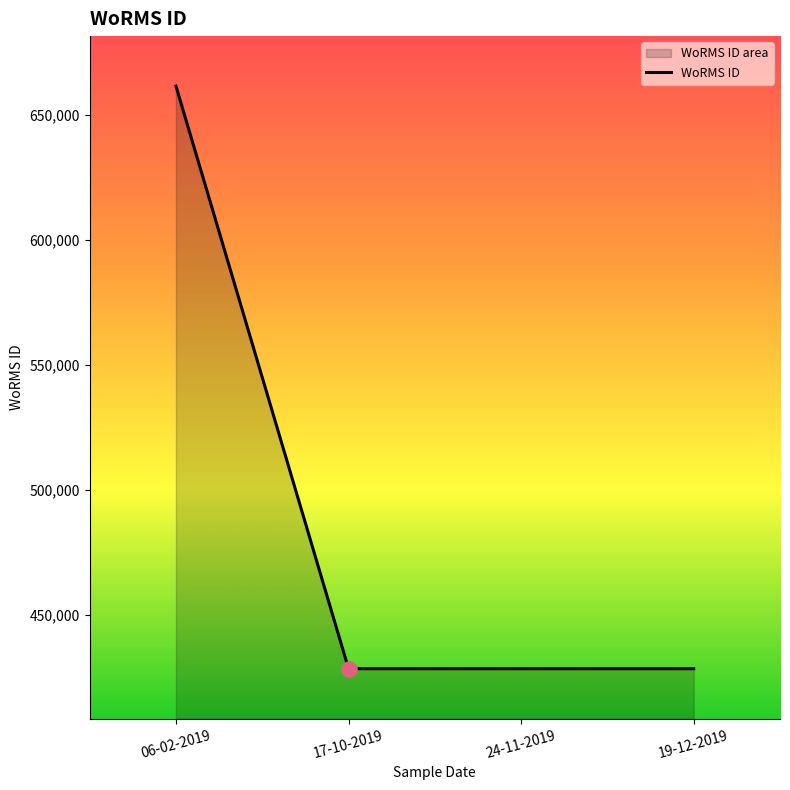

Between 24-11-2019 and 06-02-2019, which is larger?

06-02-2019